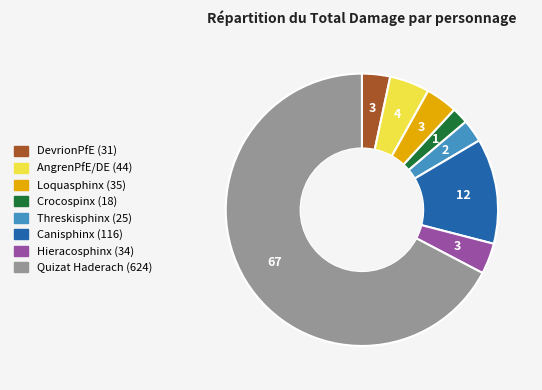

Is there any slice that represents more than half of the pie?

Yes